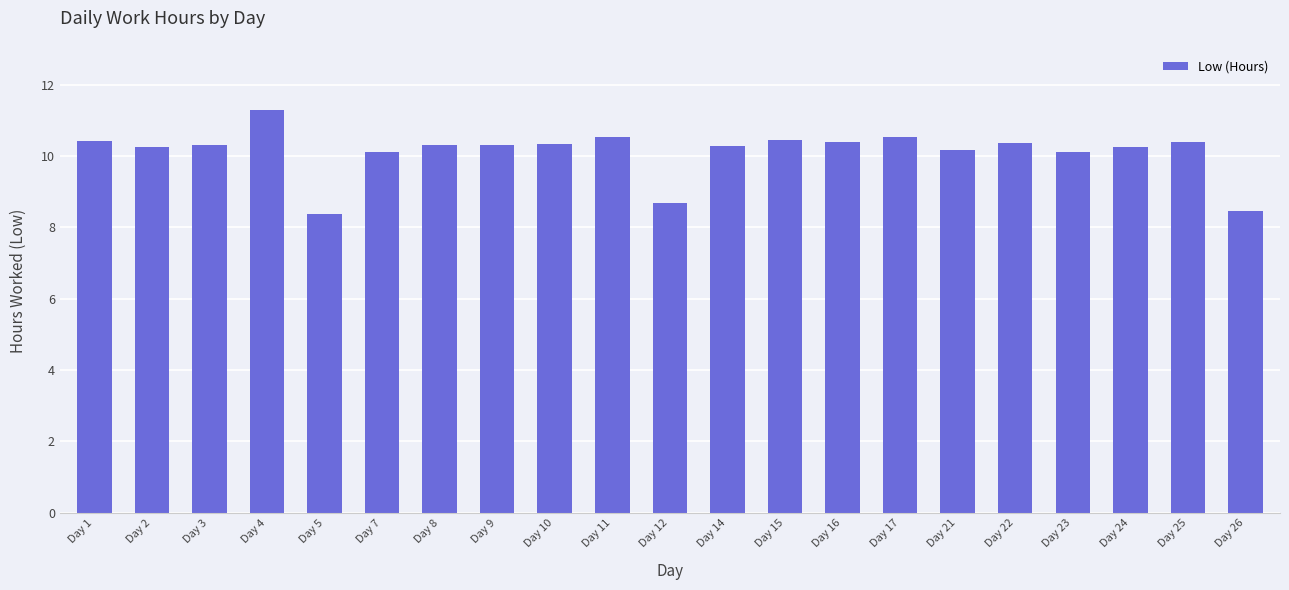

Which category has the highest value across all series?

Day 4